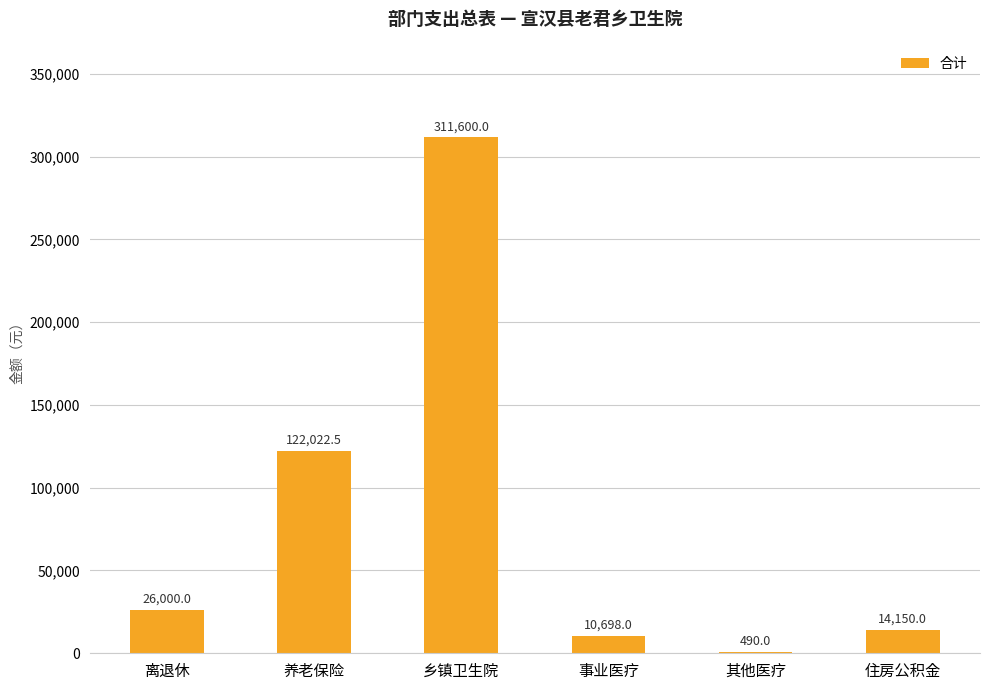

Which category has the highest value across all series?

乡镇卫生院